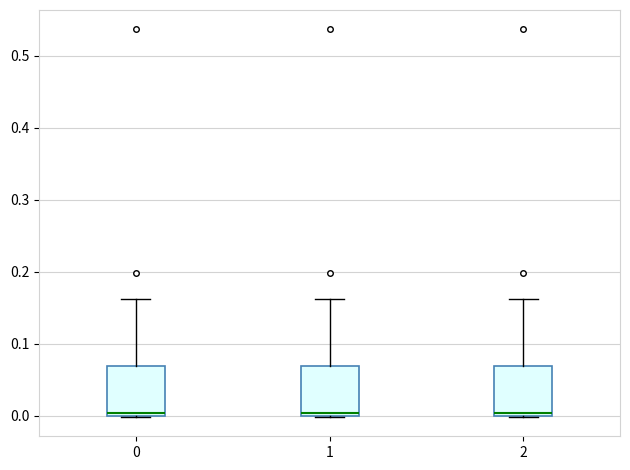

Where is the upper edge of the box at x = 1 on the y-axis? The values are not printed on the chart, so give them approximately, as read against the axis.

0.07